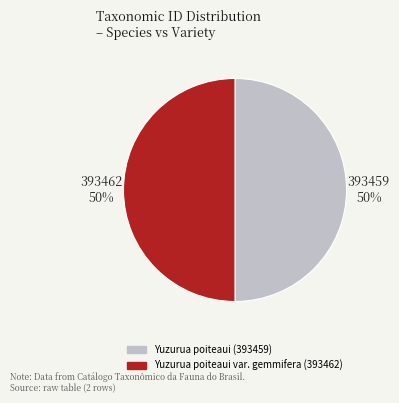

What percentage is the Yuzurua poiteaui var. gemmifera (393462) slice, to the nearest percent?

50%